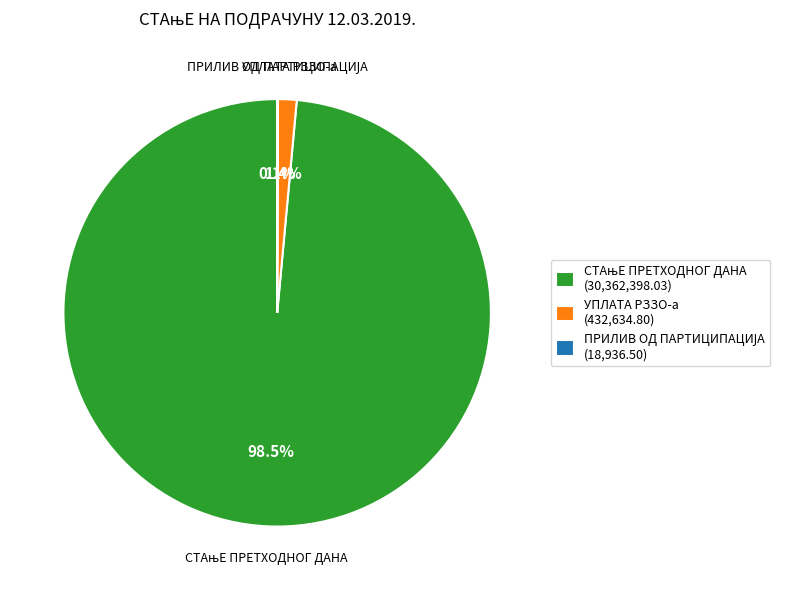

To the nearest percent, what is the difference between the largest and smallest slice percentages?

98%